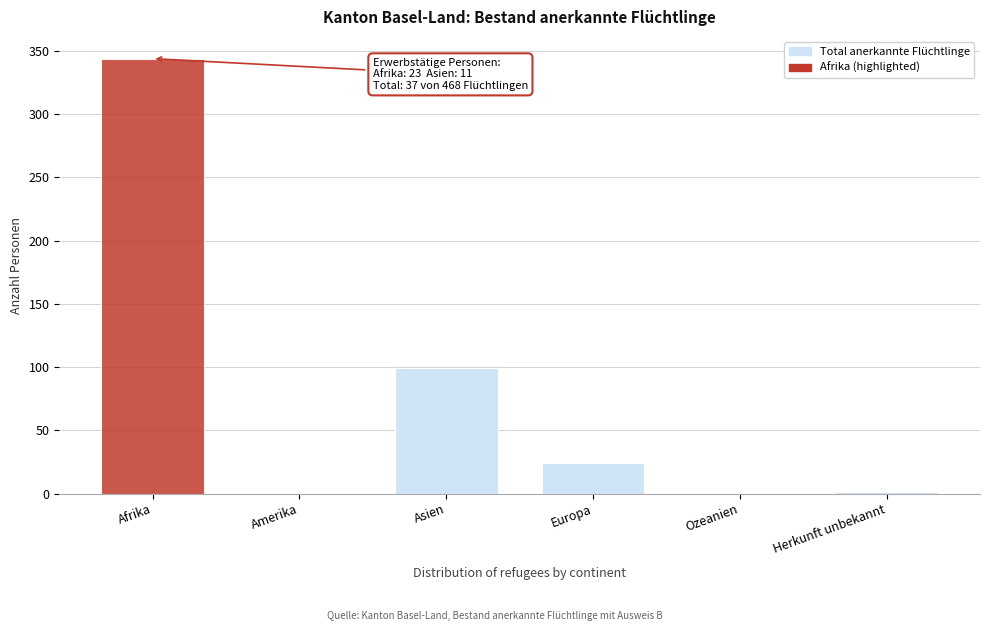

Which has a higher value, Afrika or Ozeanien?

Afrika